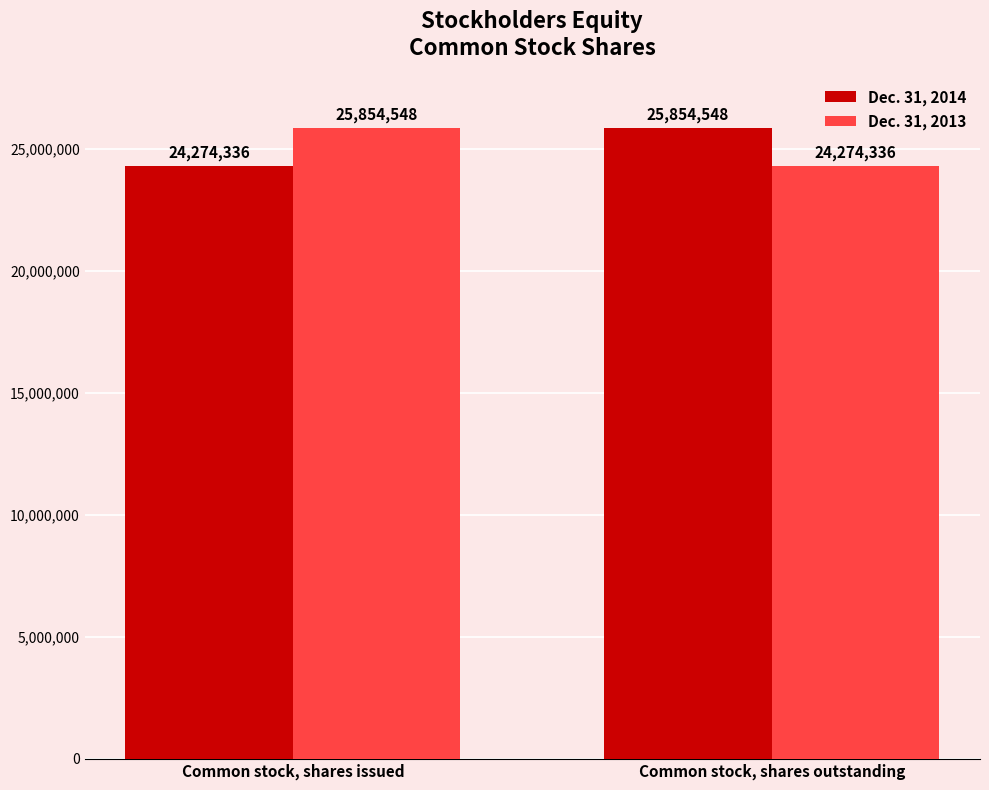

How many data points in Dec. 31, 2014 are less than 25854548?

1